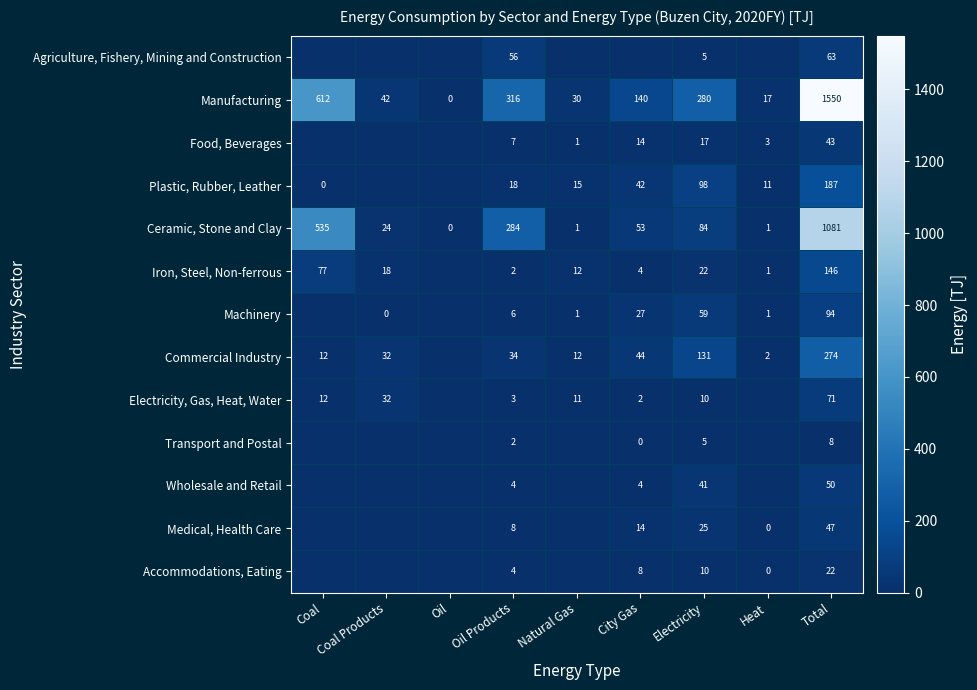

What is the greatest value displayed?

1549.8